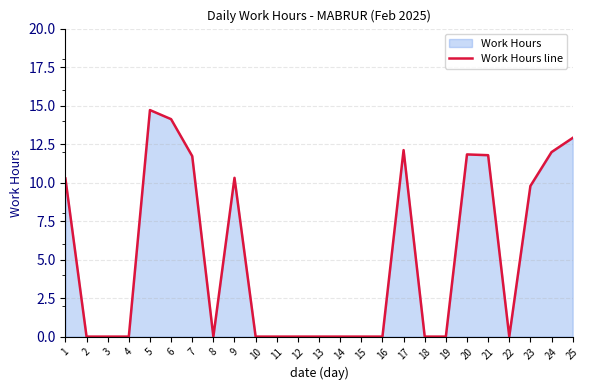

Which category has the highest value across all series?

5